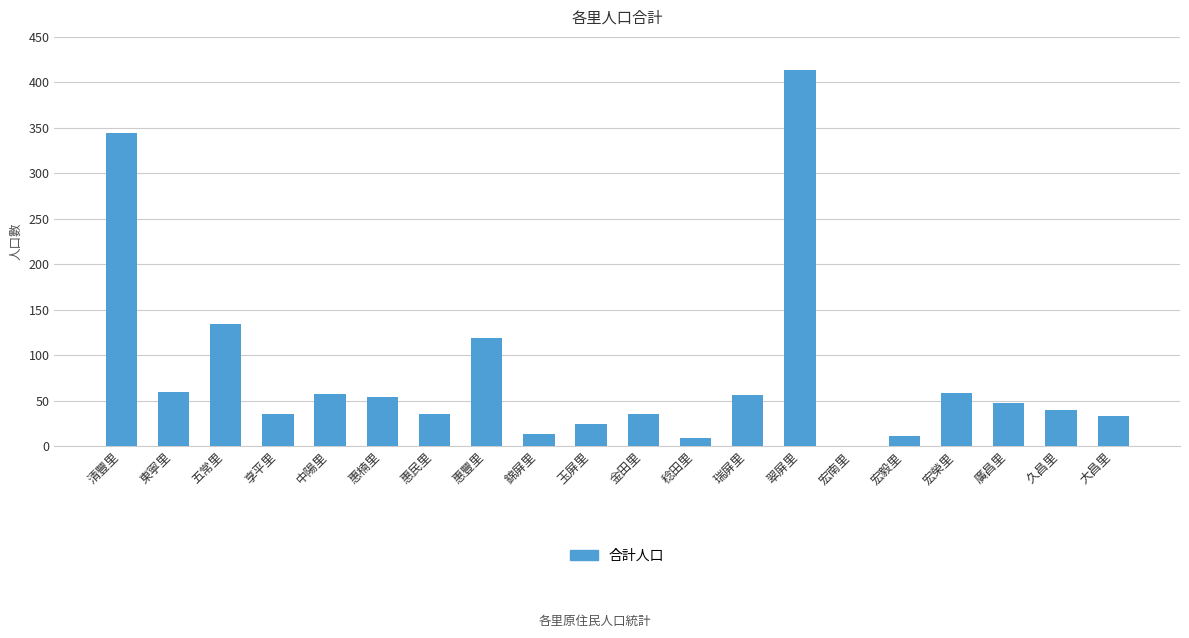

What value does the data have at 廣昌里?

48